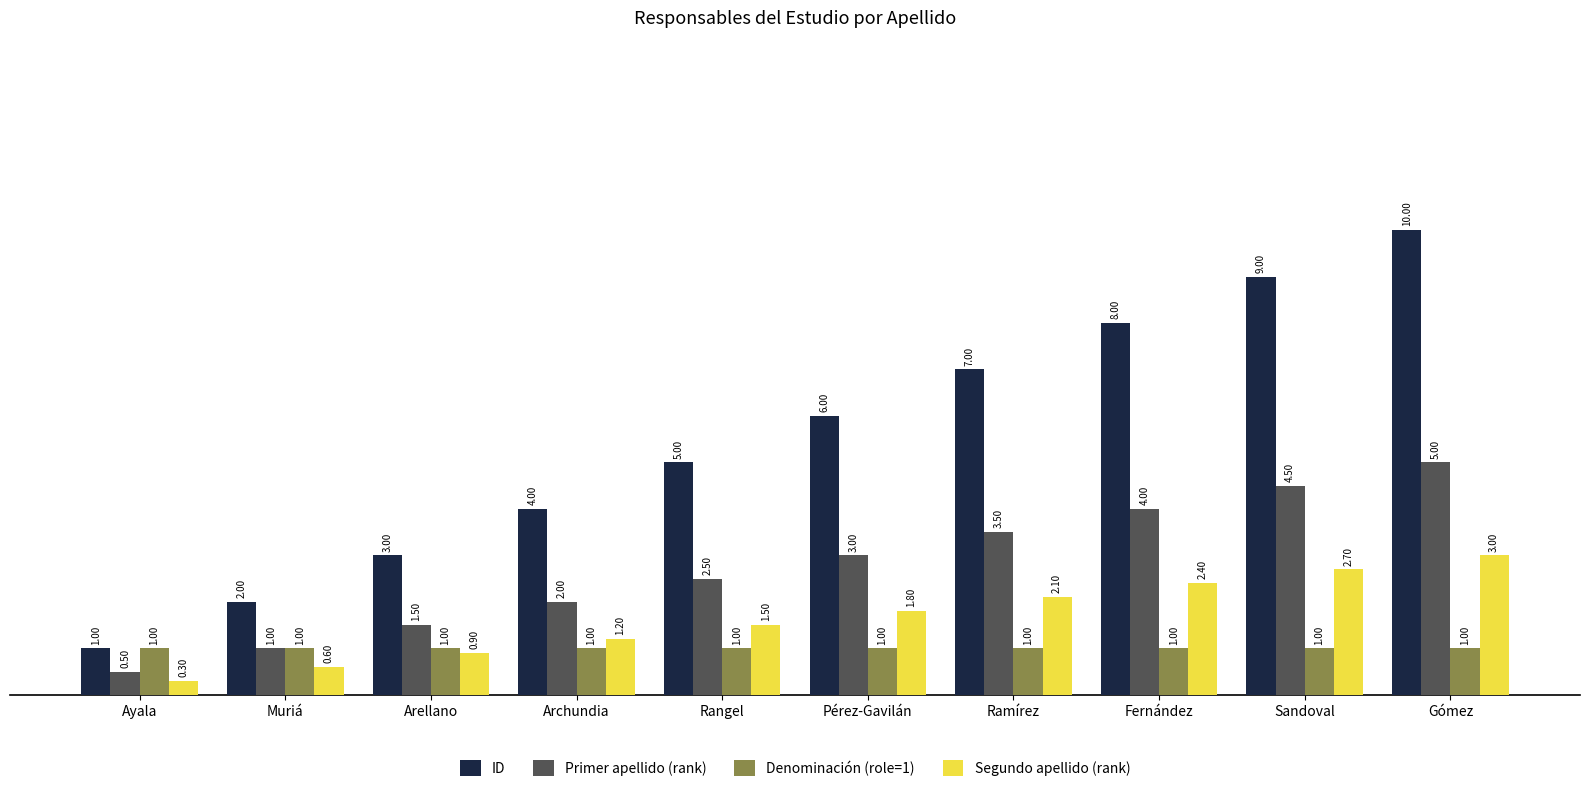

Which series has the largest total across all categories?

ID